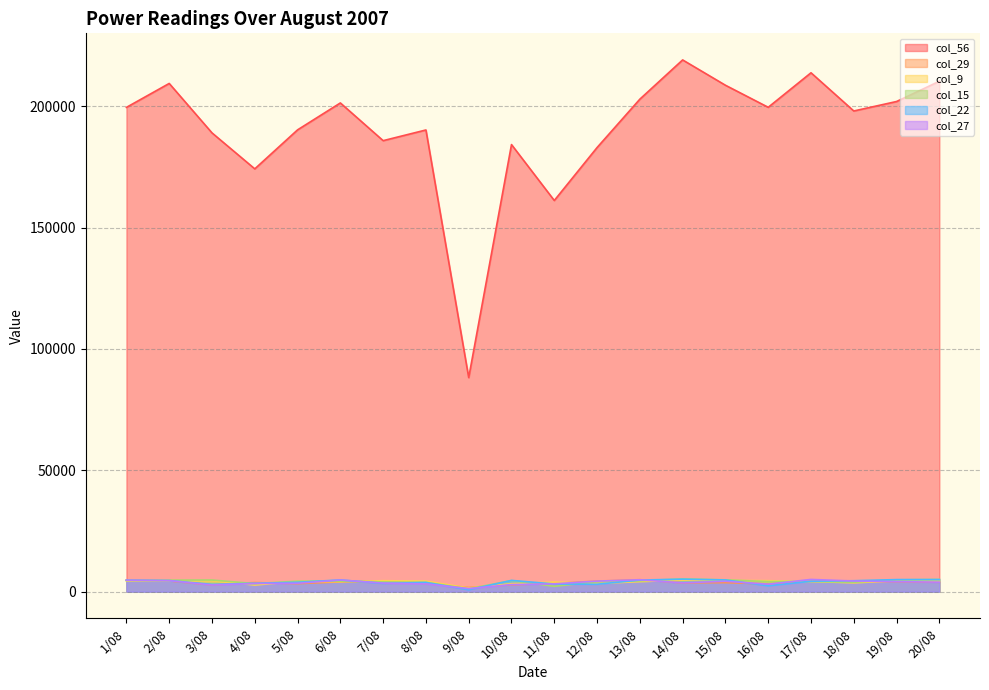

What is the difference between the highest and lowest values at 19/08?

197761